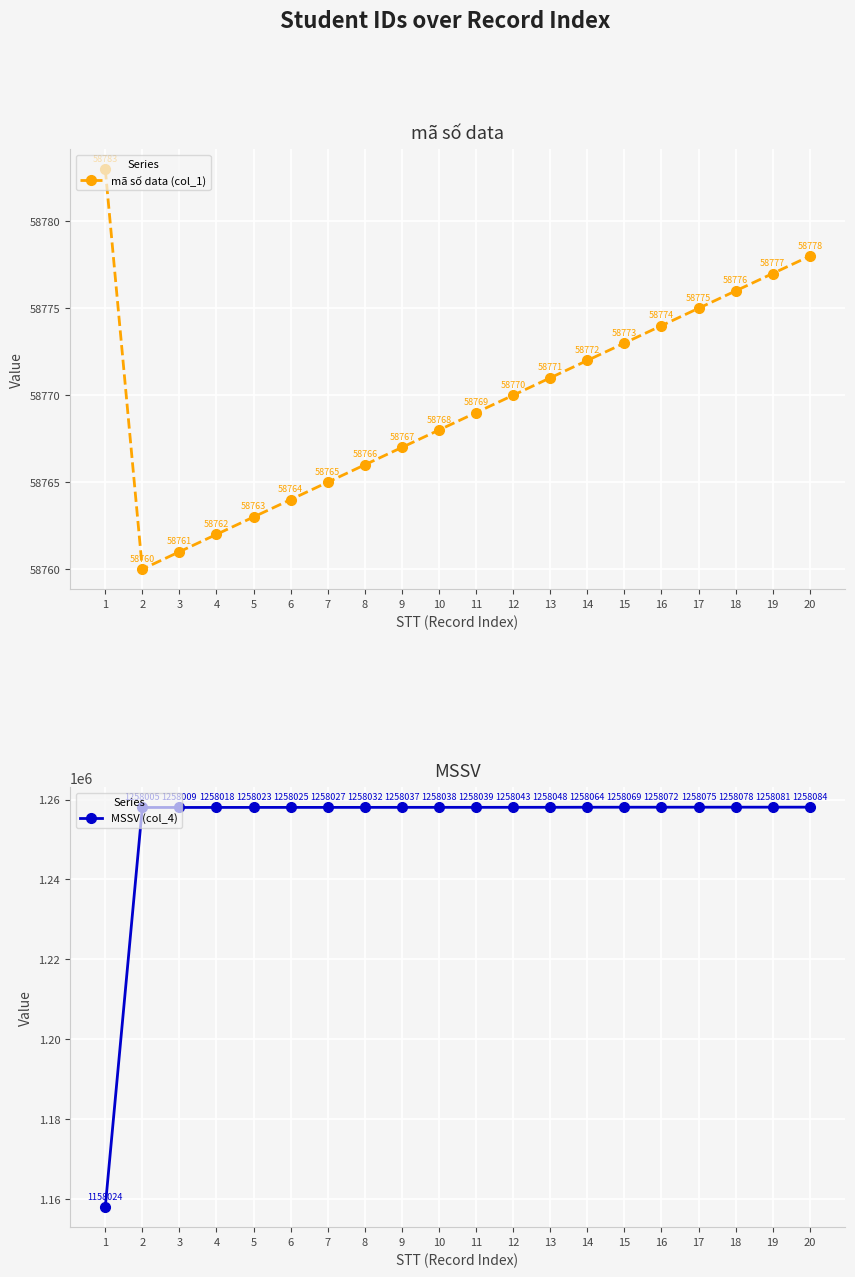

True or false: mã số data (col_1) and MSSV (col_4) intersect in this chart.

False